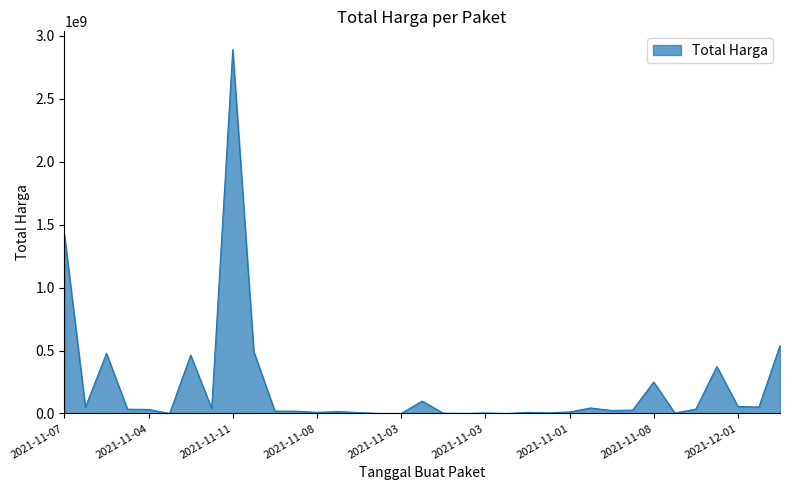

What is the difference between the second highest and minimum values?

1425789900